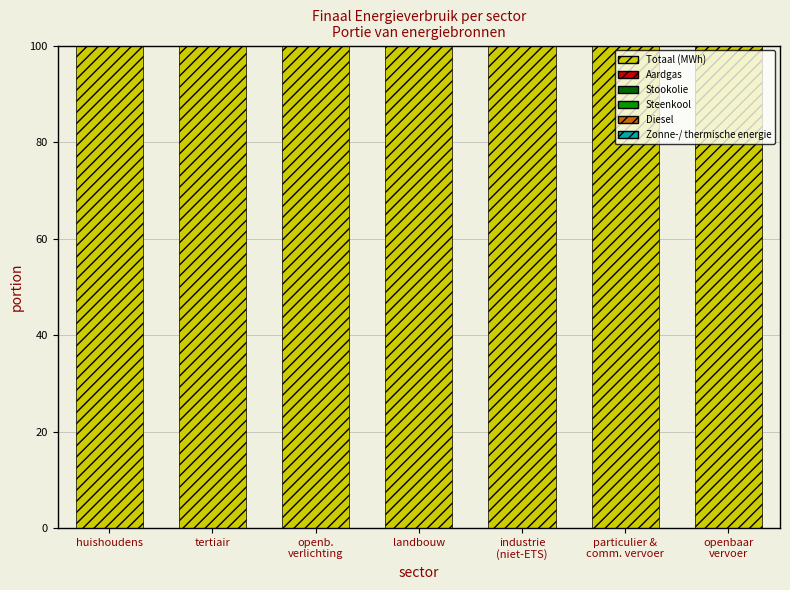

Reading right to left, what are all the values shown in this chart?

Totaal (MWh): 100.0	100.0	100.0	100.0	100.0	100.0	100.0
Aardgas: 0.0	0.4	62.9	1.9	0.0	33.5	35.5
Stookolie: 0.0	0.0	1.4	70.9	0.0	14.5	30.6
Steenkool: 0.0	0.0	0.0	5.3	0.0	0.0	0.2
Diesel: 93.2	73.5	0.0	0.0	0.0	0.0	0.0
Zonne-/ thermische energie: 0.0	0.0	1.4	0.0	0.0	4.9	7.1